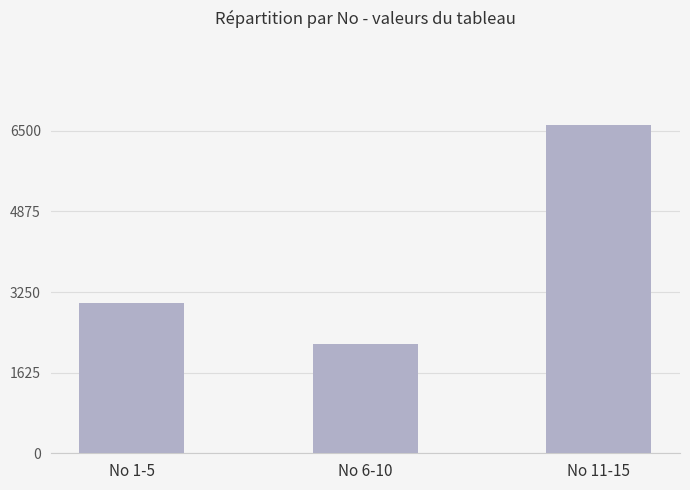

Rank the categories by value from highest to lowest.

No 11-15, No 1-5, No 6-10